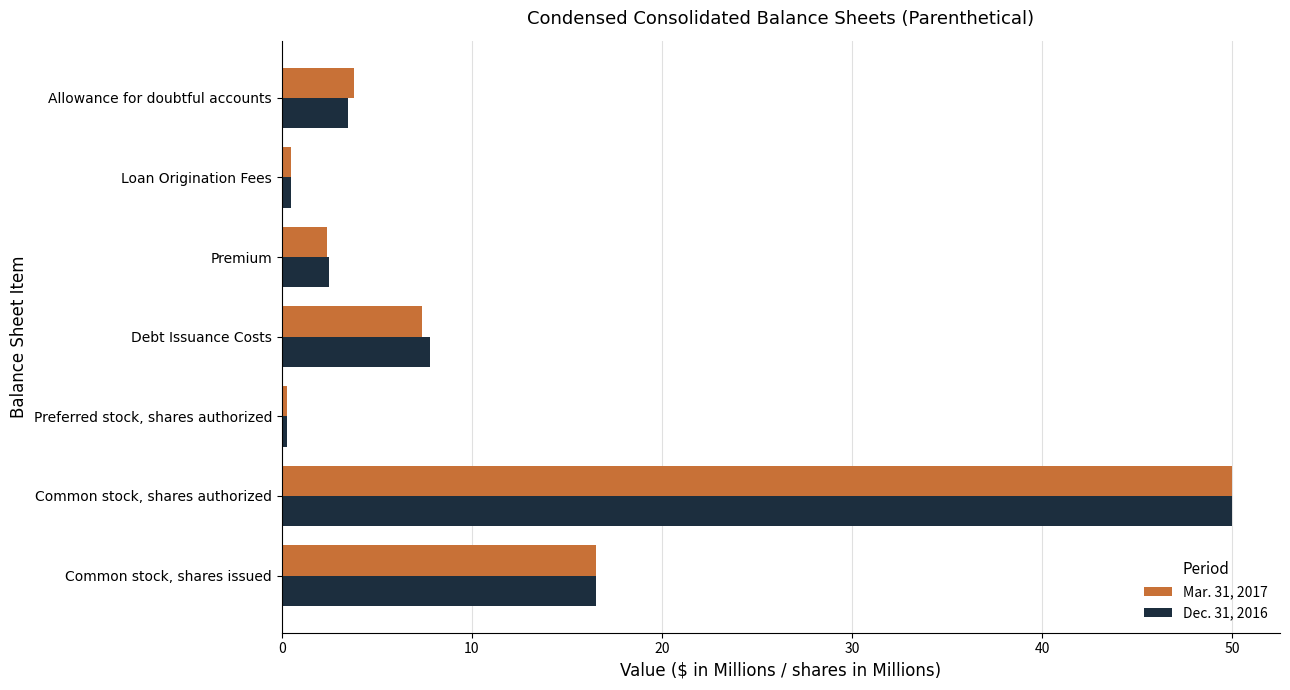

What is the sum of all Dec. 31, 2016 values?

81.1